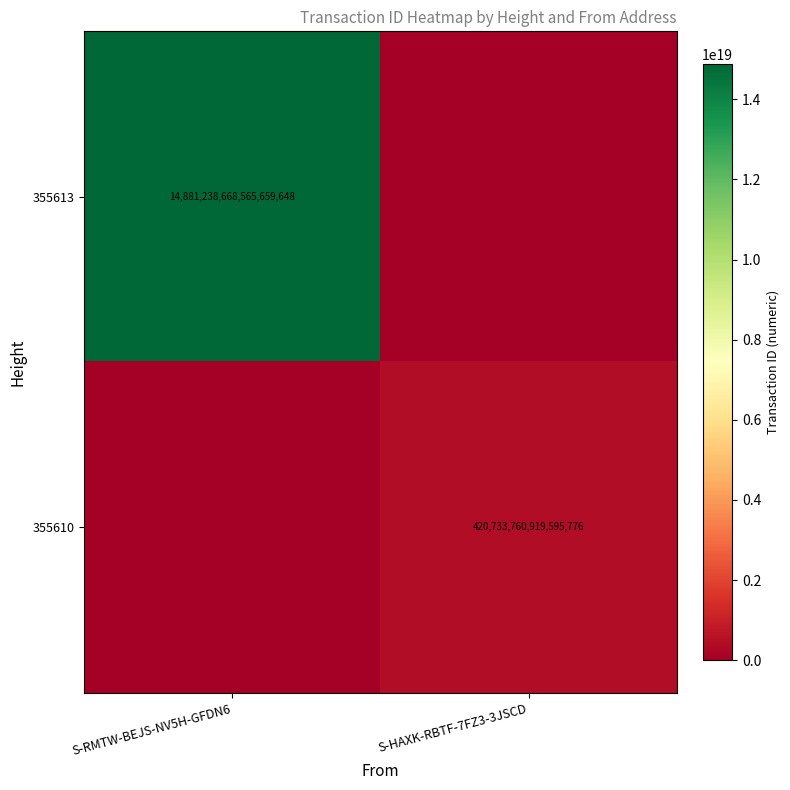

The value of 355613 at S-RMTW-BEJS-NV5H-GFDN6 is 4943881468324939776. True or false?

False